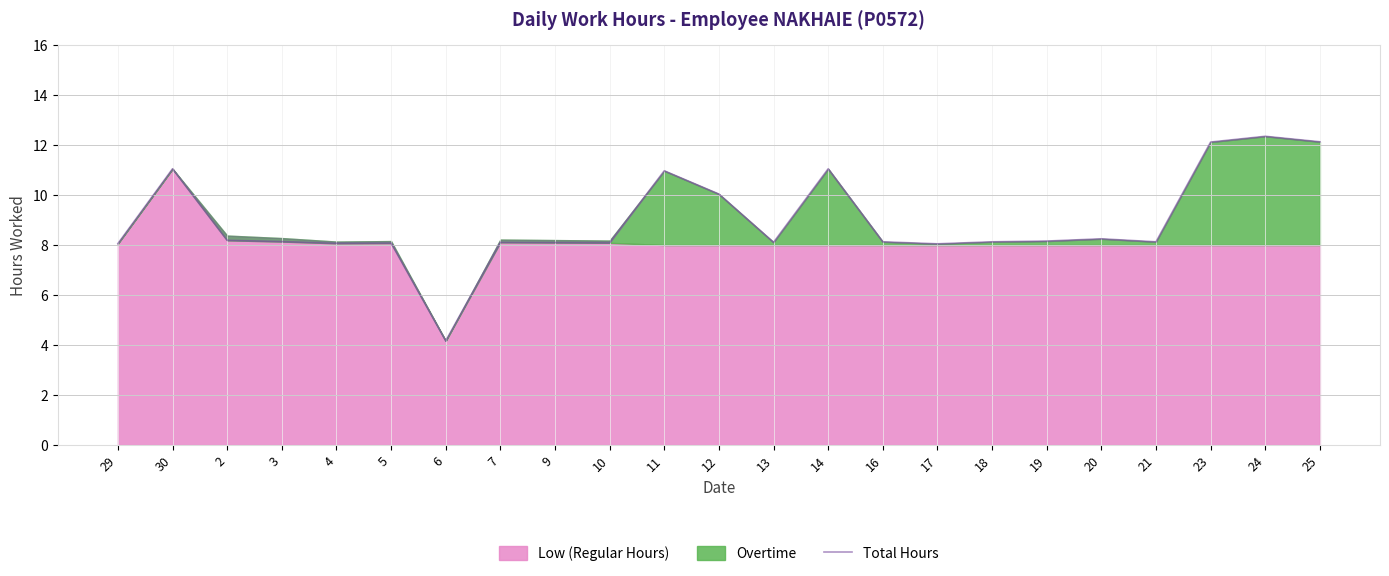

Where does the data first go above 8?

29